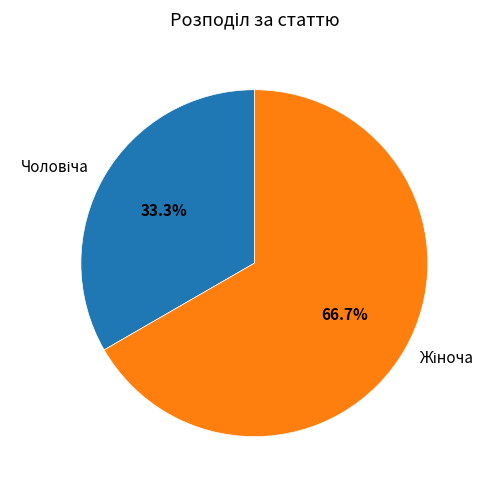

How many segments does this pie chart have?

2